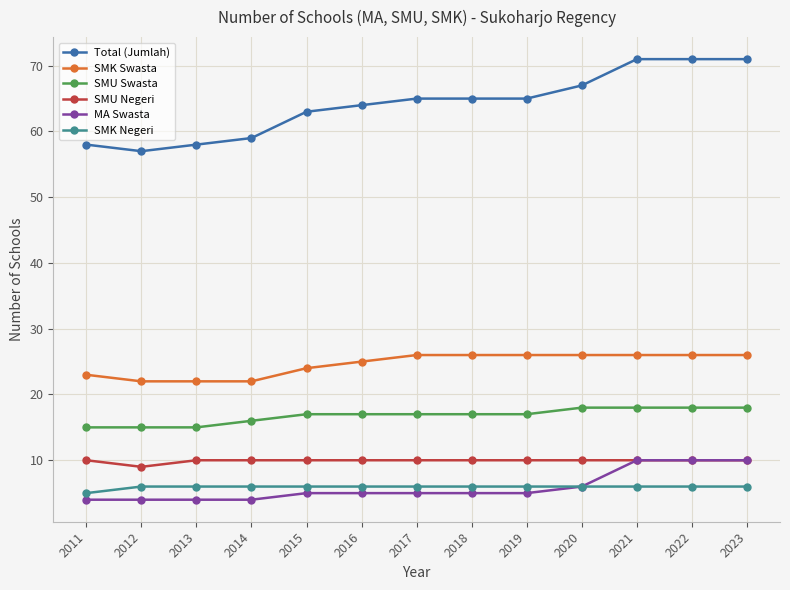

Is the value of Total (Jumlah) at 2017 greater than the value of SMK Negeri at 2013?

Yes